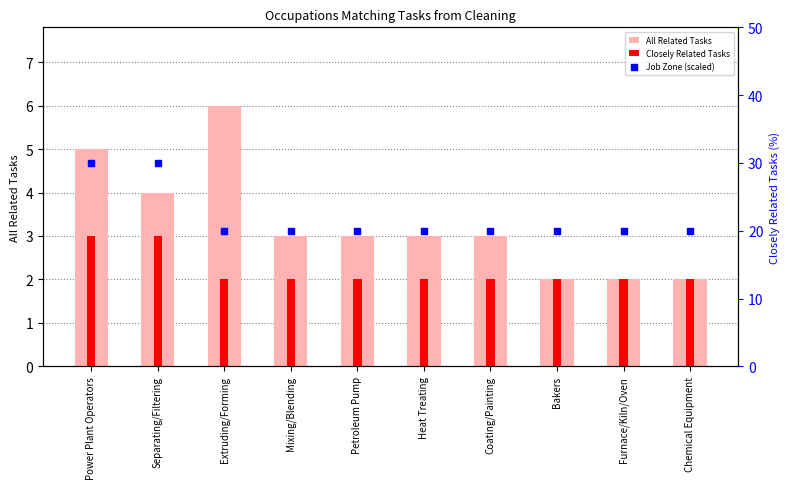

What is the total value across all series at Mixing/Blending?

25